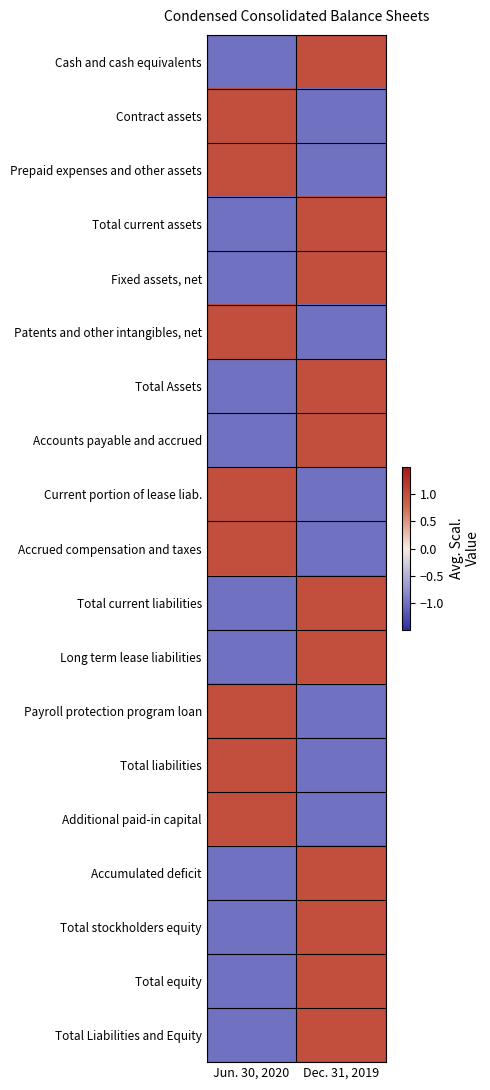

Which series changed the most between Jun. 30, 2020 and Dec. 31, 2019?

Cash and cash equivalents